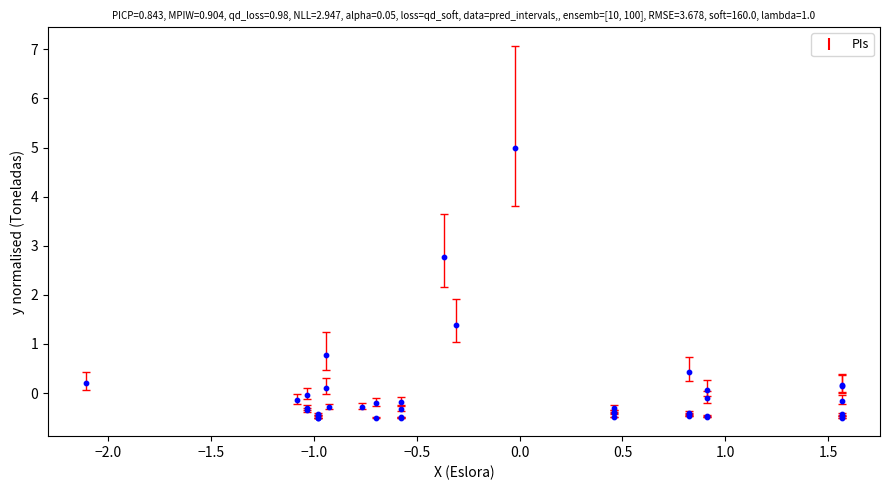

What Y value in the scatter plot is closest to 2?

1.4